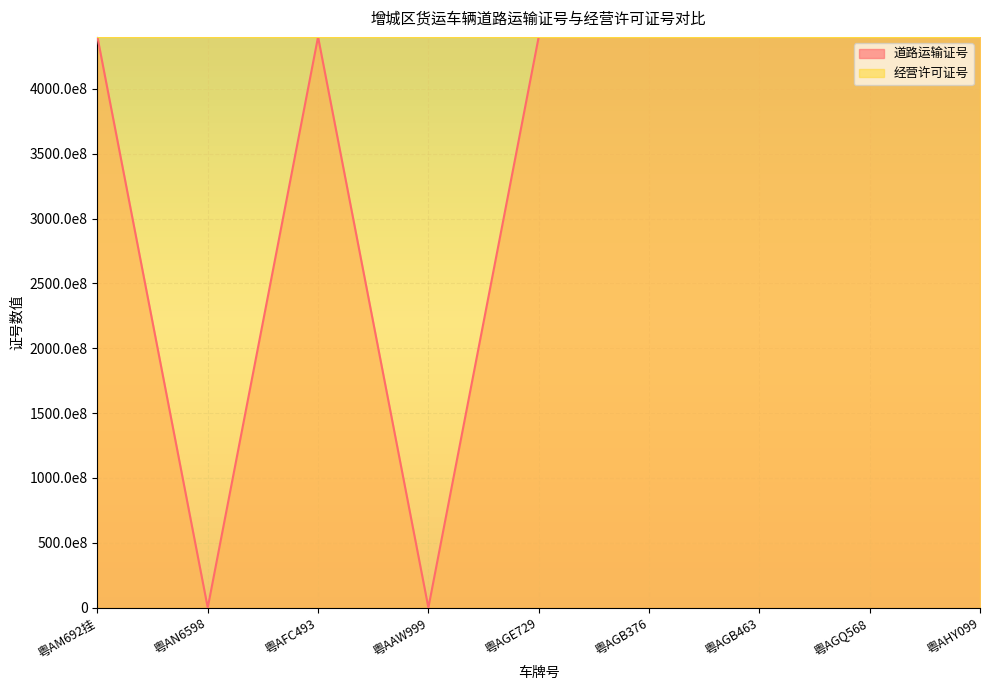

What is the label of the 1st point from the right?

粤AHY099